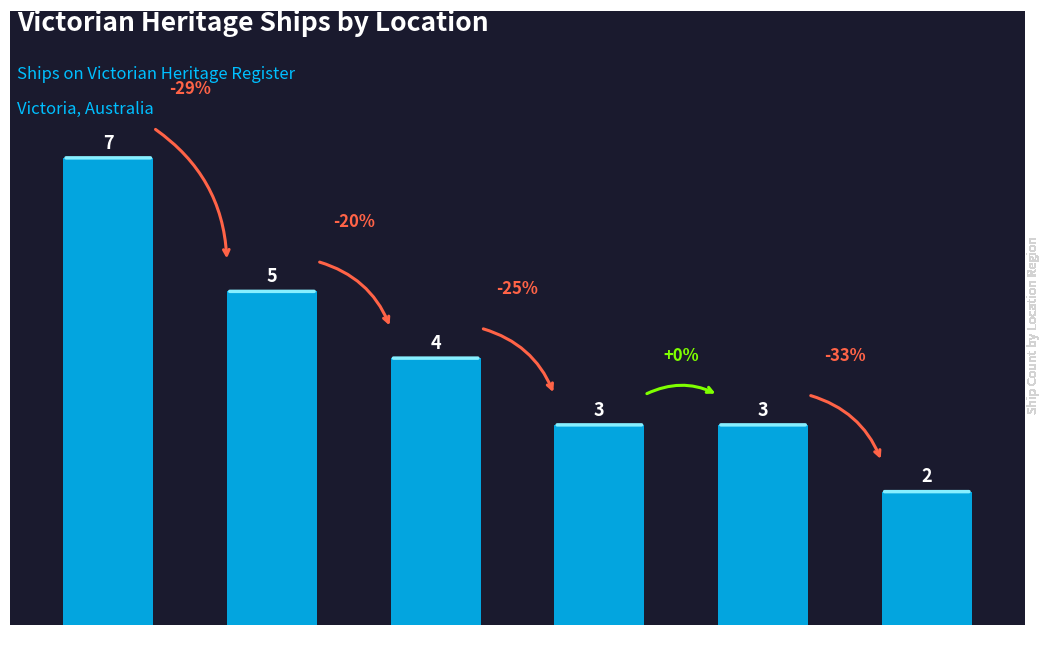

How many values are between 3 and 5?

4